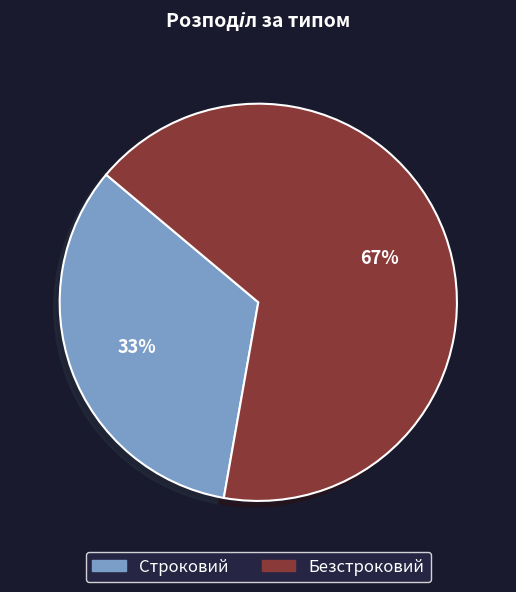

Approximately how many times larger is the value at Безстроковий compared to Строковий?

2.0